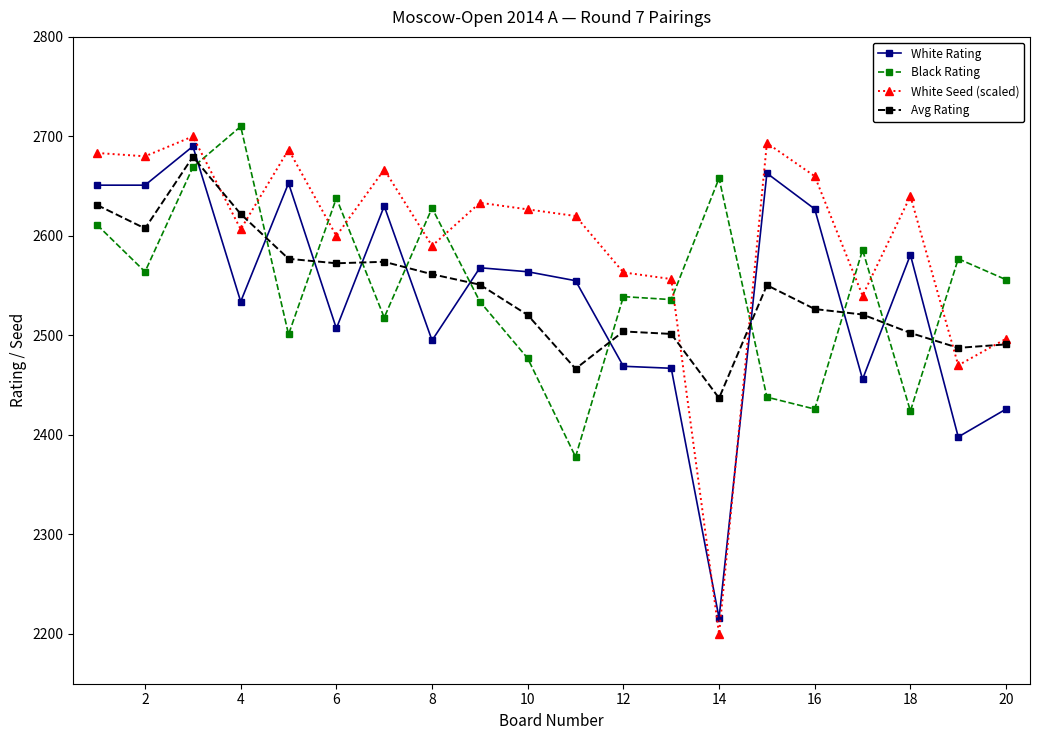

True or false: Black Rating and Avg Rating intersect in this chart.

True